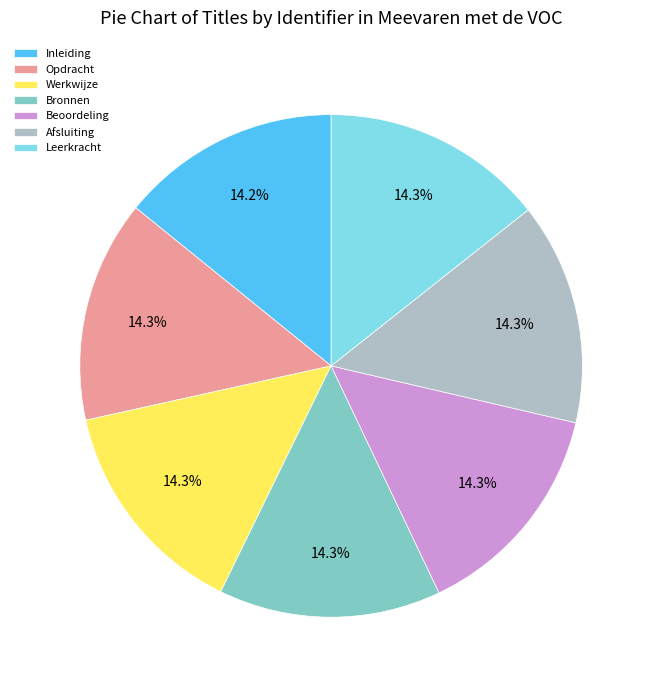

What percentage do Werkwijze and Afsluiting together represent?

28.6%